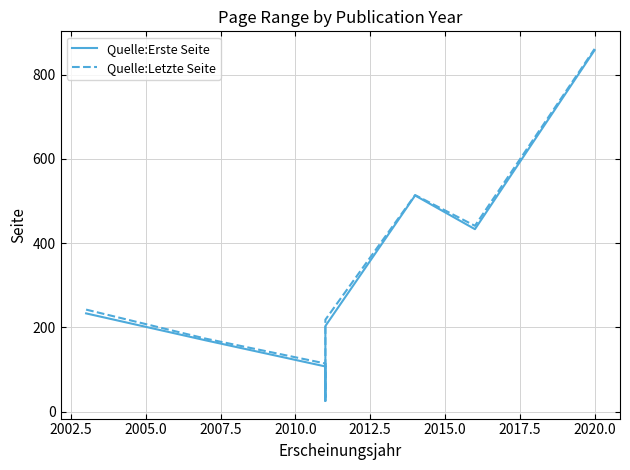

True or false: Quelle:Letzte Seite and Quelle:Erste Seite cross at least once.

False